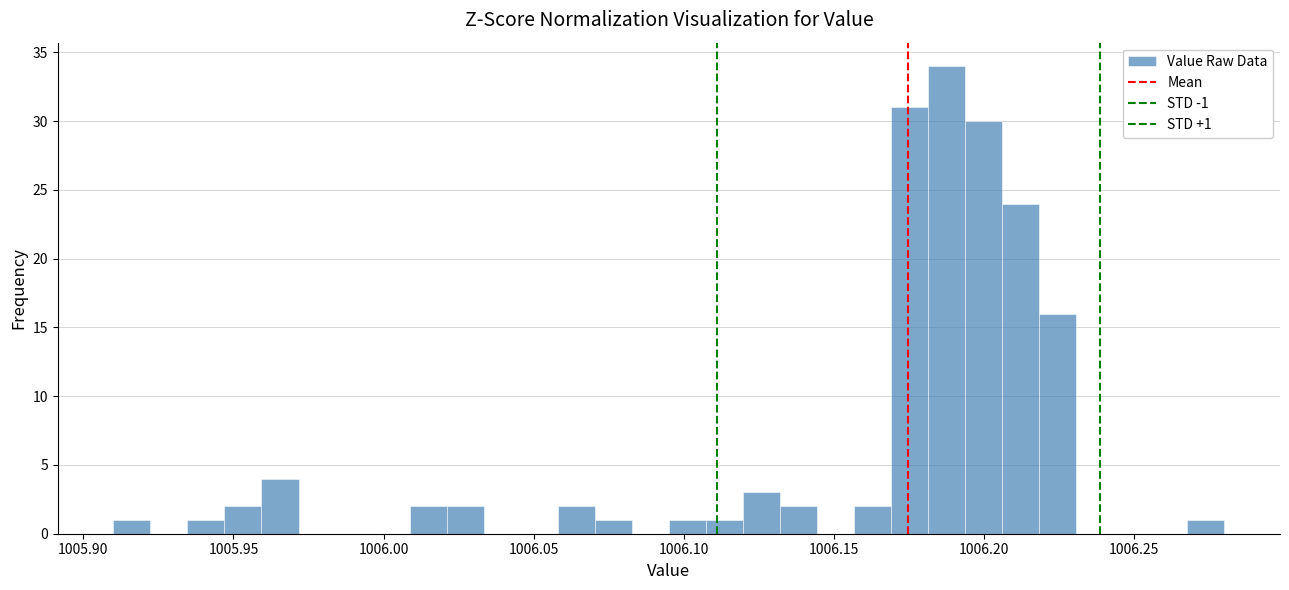

Read against the x-axis, roughly where is the centre of the tallest bar?

1006.190